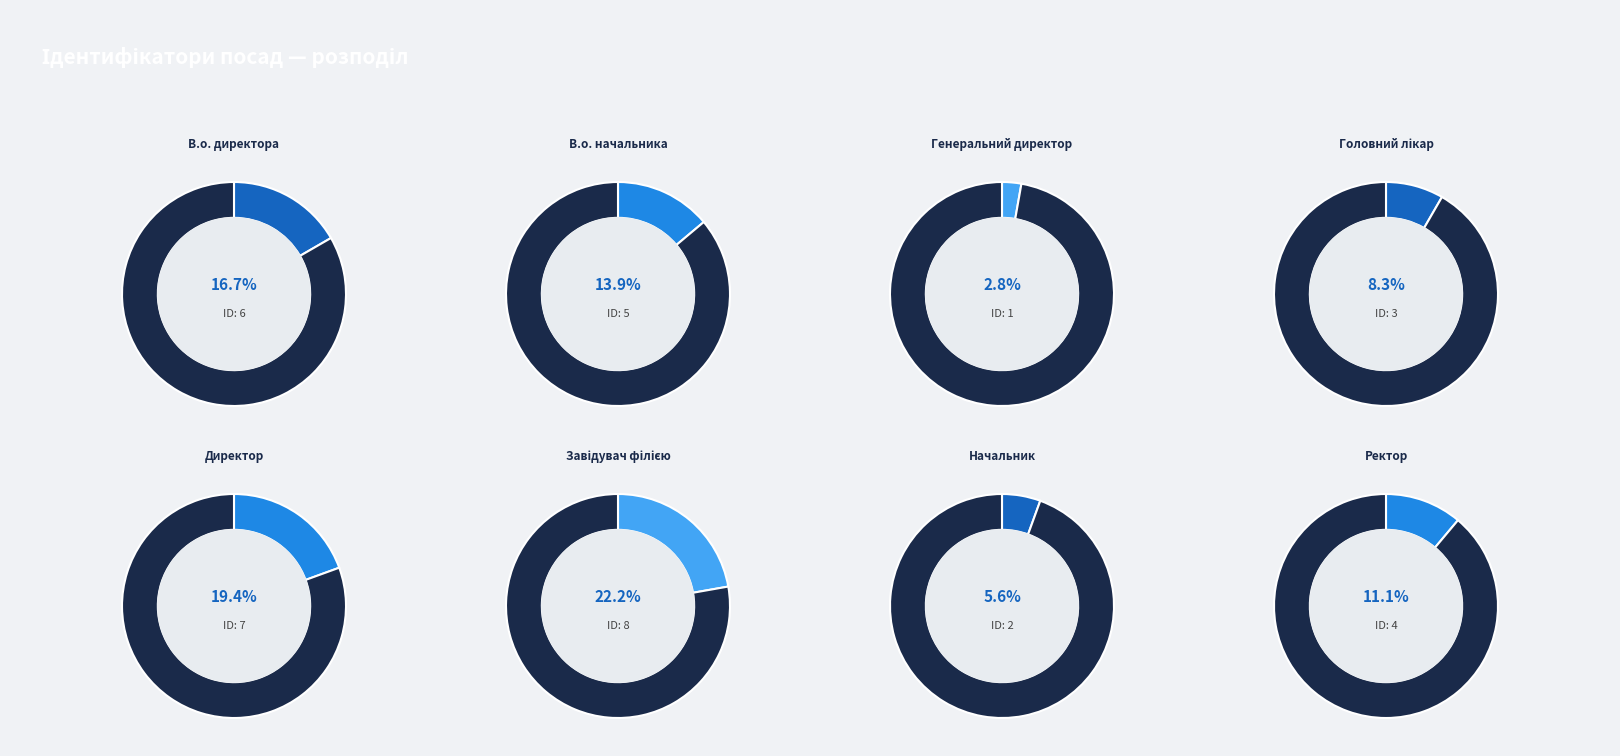

What is the change in value from В.о. начальника to Начальник?

-3